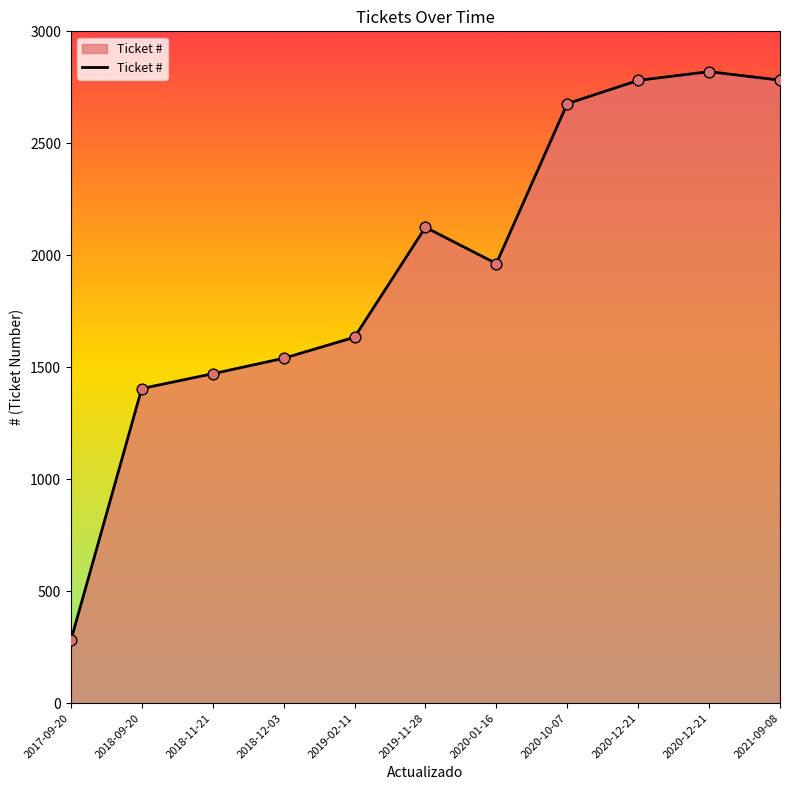

What is the ratio of the value at 2017-09-20 to the value at 2020-12-21?

0.1